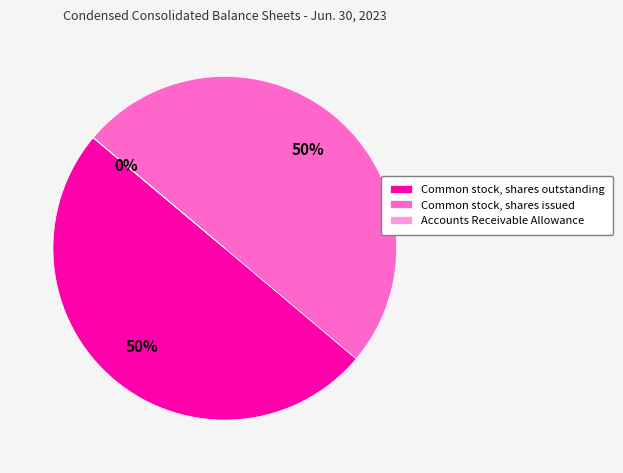

Is it true that Common stock, shares issued is 50% of the pie?

True